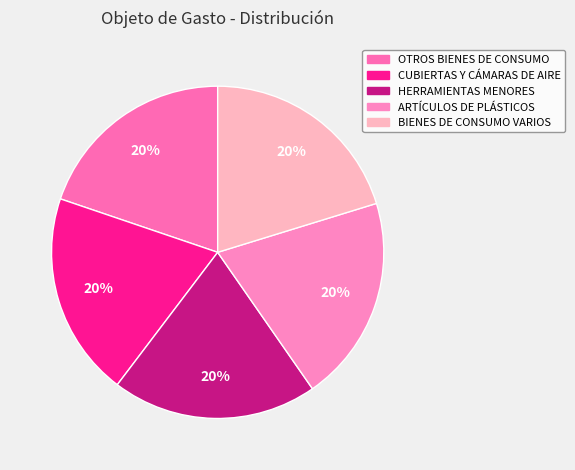

Rank the categories by value from highest to lowest.

BIENES DE CONSUMO VARIOS, ARTÍCULOS DE PLÁSTICOS, HERRAMIENTAS MENORES, CUBIERTAS Y CÁMARAS DE AIRE, OTROS BIENES DE CONSUMO